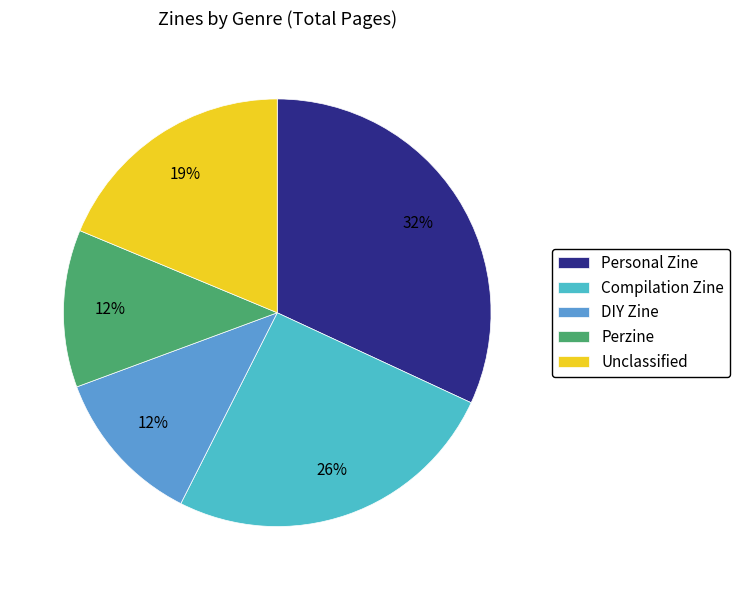

Does any single category account for the majority?

No